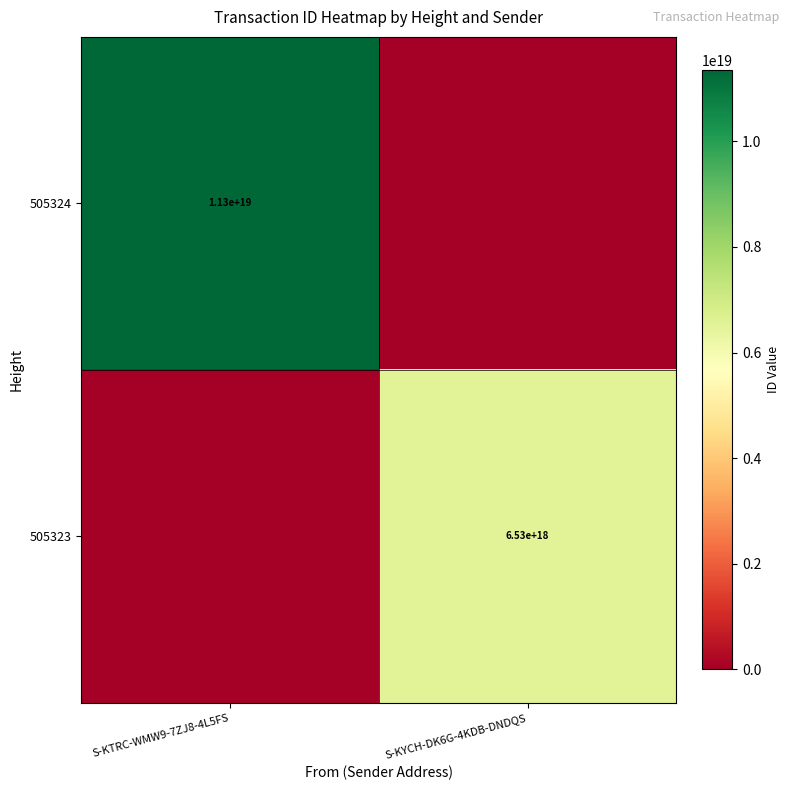

At how many categories does at least one series exceed 7259838607666763776?

1